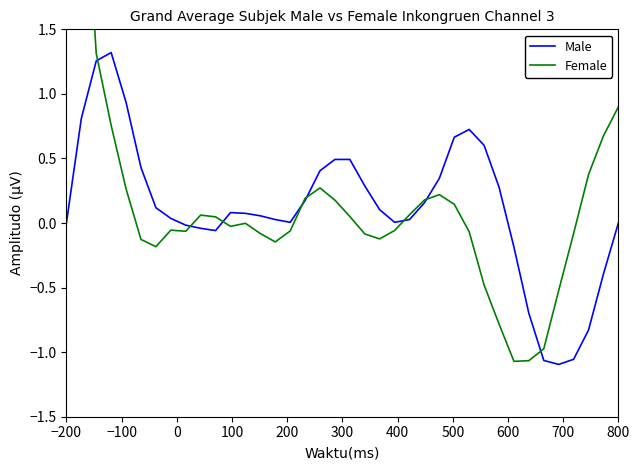

What are all the series names shown in the legend?

Male, Female